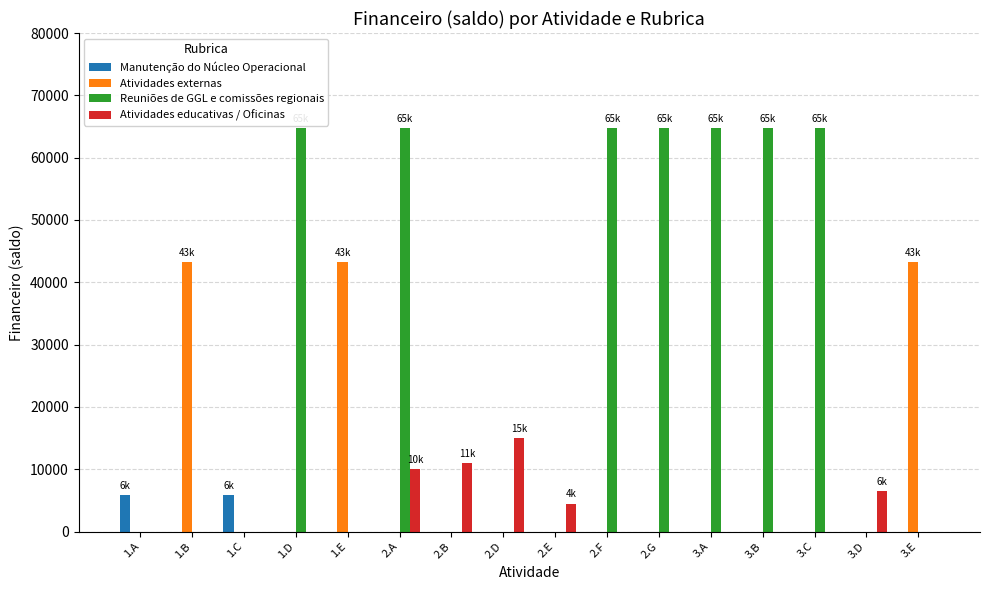

How many Atividades educativas / Oficinas values are between 0 and 6500?

13